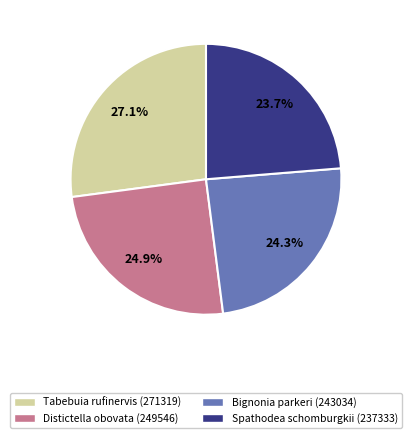

Approximately how many times larger is the value at Spathodea schomburgkii (237333) compared to Bignonia parkeri (243034)?

1.0